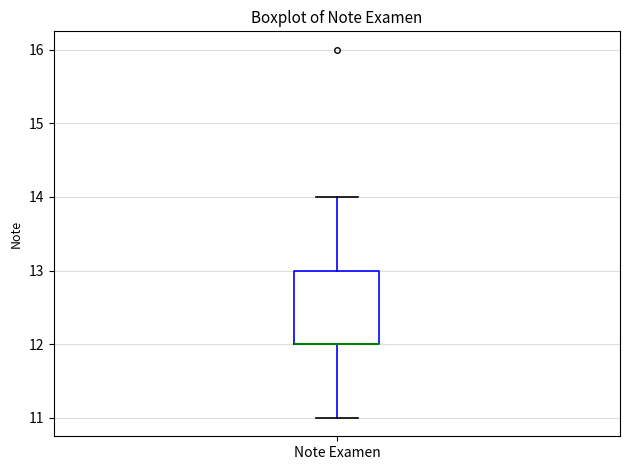

Transcribe this box plot: give where the median line is, the range the box spans, and where the two whiskers end, as read against the y-axis. The values are not printed on the chart, so give them approximately, as read against the axis.

median 12 (drawn on the box's lower edge), box 12 to 13, whiskers 11 to 14